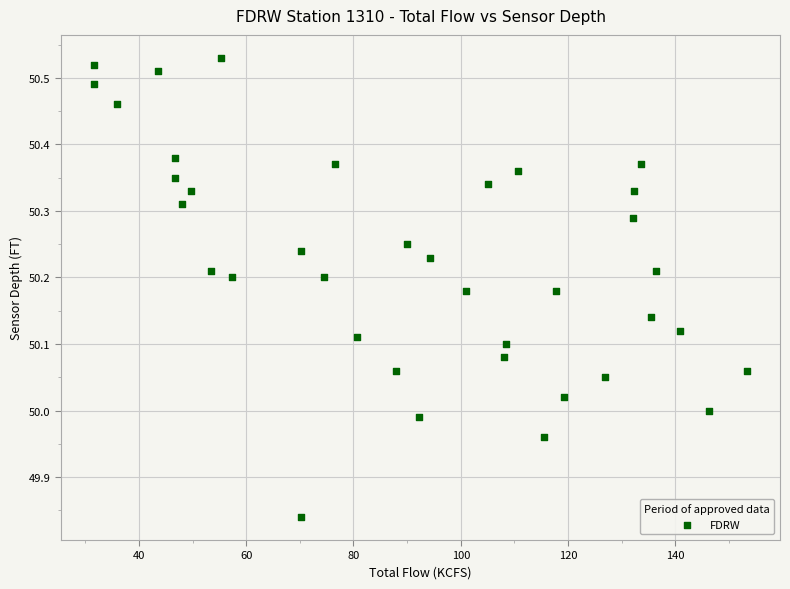

What is the range of Y values (max minus min)?

0.7